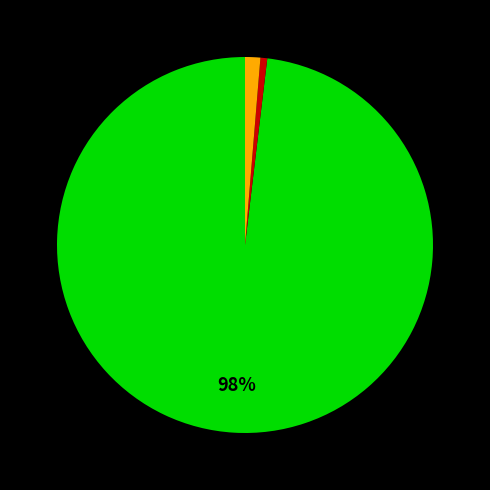

Is there a majority slice in this chart?

Yes